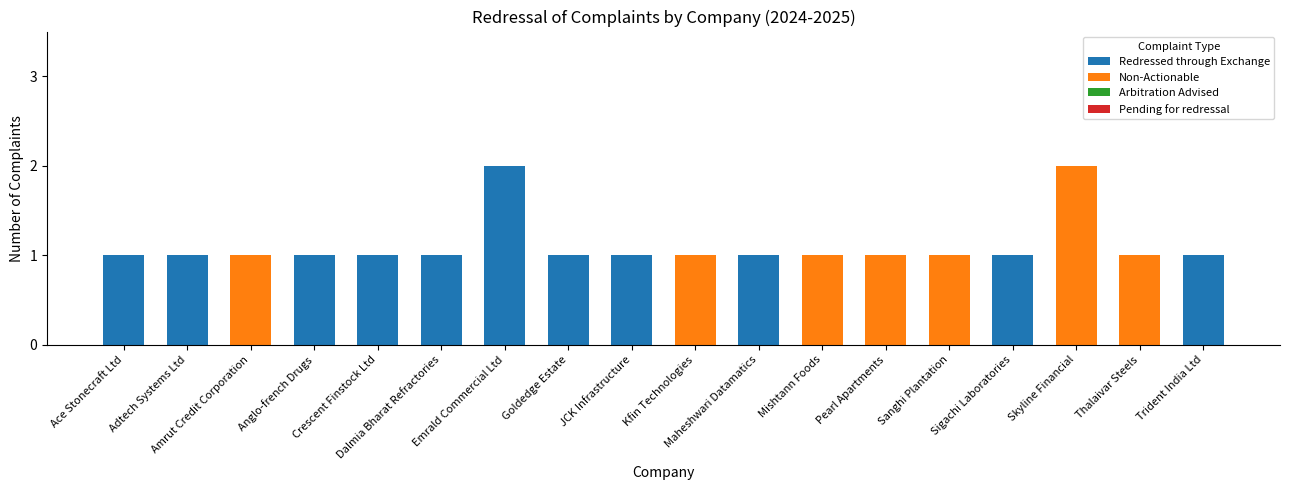

How many distinct data groups are displayed?

2